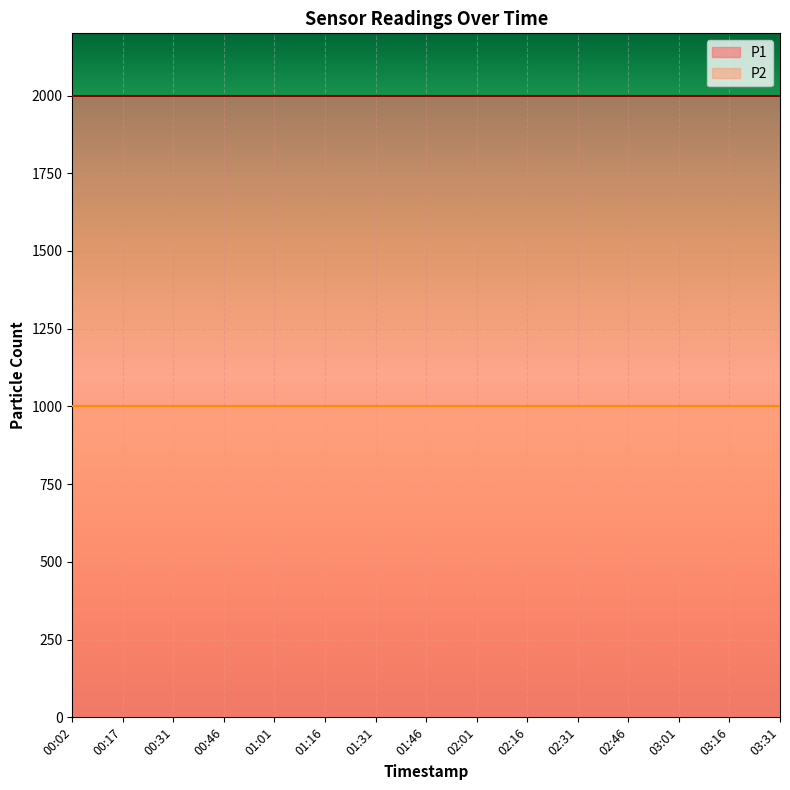

Reading left to right, transcribe all the data shown in this chart.

P1: 00:02=1999.9	00:17=1999.9	00:31=1999.9	00:46=1999.9	01:01=1999.9	01:16=1999.9	01:31=1999.9	01:46=1999.9	02:01=1999.9	02:16=1999.9	02:31=1999.9	02:46=1999.9	03:01=1999.9	03:16=1999.9	03:31=1999.9
P2: 00:02=999.9	00:17=999.9	00:31=999.9	00:46=999.9	01:01=999.9	01:16=999.9	01:31=999.9	01:46=999.9	02:01=999.9	02:16=999.9	02:31=999.9	02:46=999.9	03:01=999.9	03:16=999.9	03:31=999.9